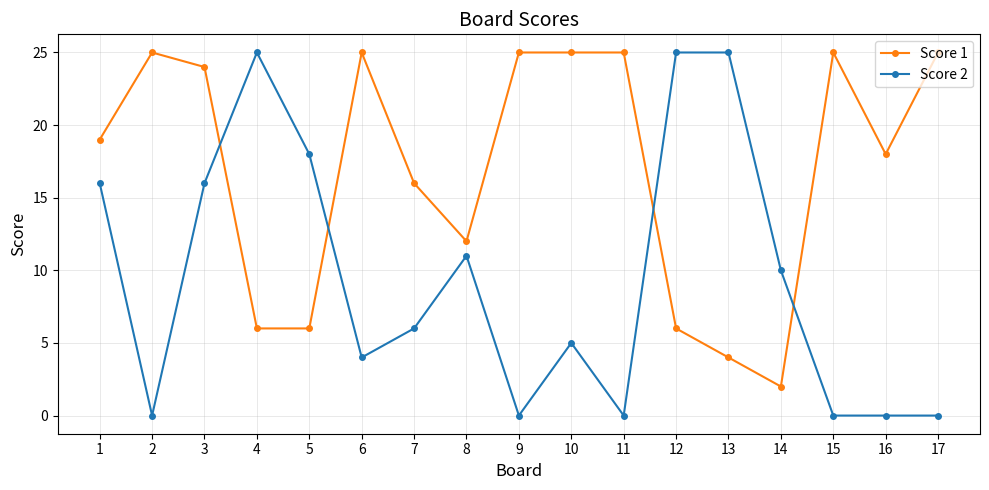

Which series has the largest total across all categories?

Score 1